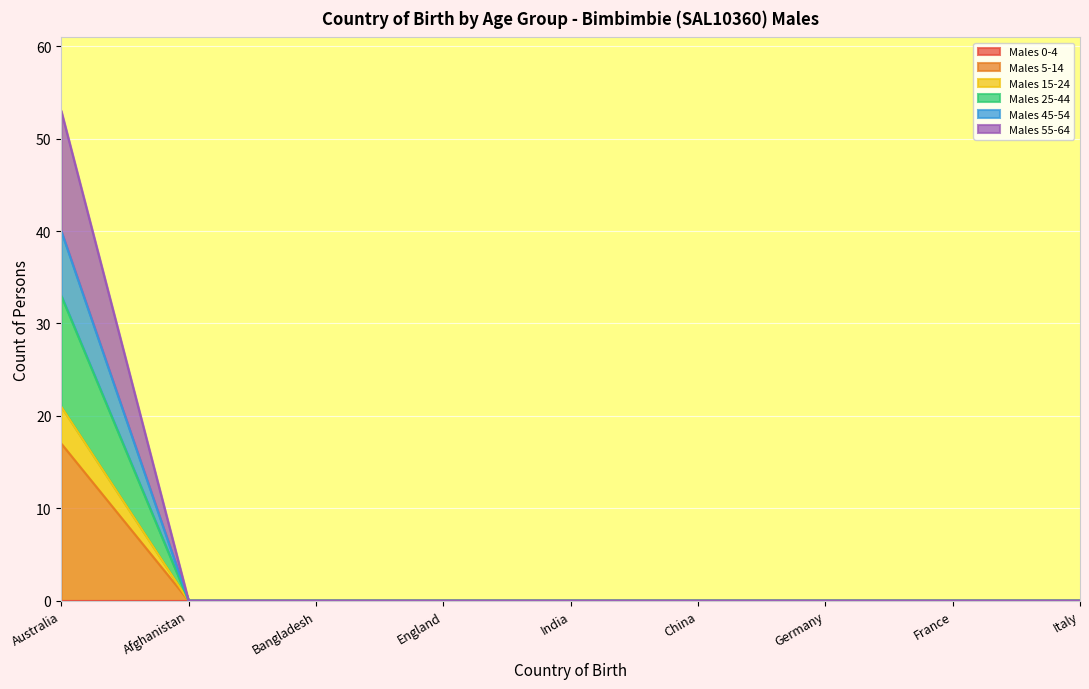

At which category is the sum across all series the highest?

Australia